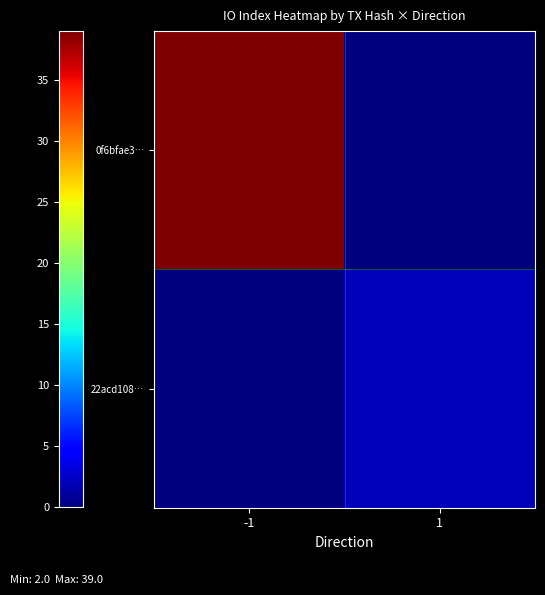

What is the spread (max minus min) of values at 1?

2